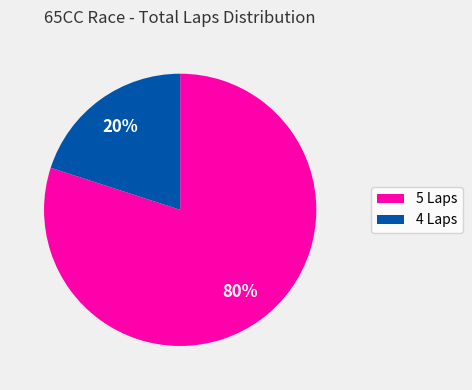

Is there any slice that represents more than half of the pie?

Yes